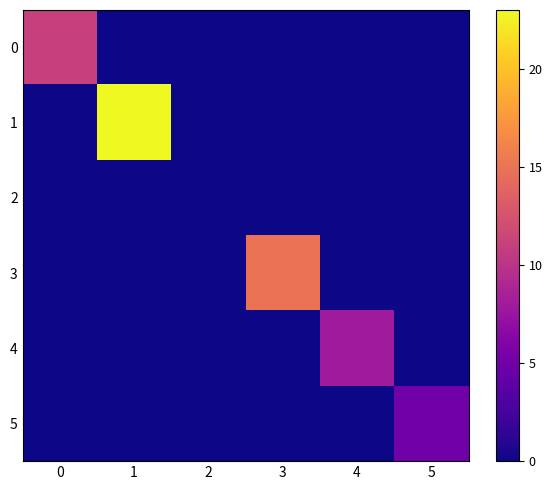

Reading left to right, list all the values displayed in this chart.

0: 0=11	1=0	2=0	3=0	4=0	5=0
1: 0=0	1=23	2=0	3=0	4=0	5=0
2: 0=0	1=0	2=0	3=0	4=0	5=0
3: 0=0	1=0	2=0	3=15	4=0	5=0
4: 0=0	1=0	2=0	3=0	4=8	5=0
5: 0=0	1=0	2=0	3=0	4=0	5=5